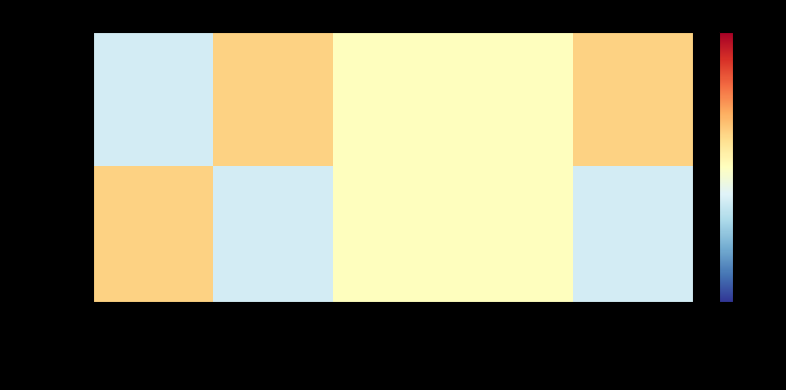

How many series are shown in this chart?

2